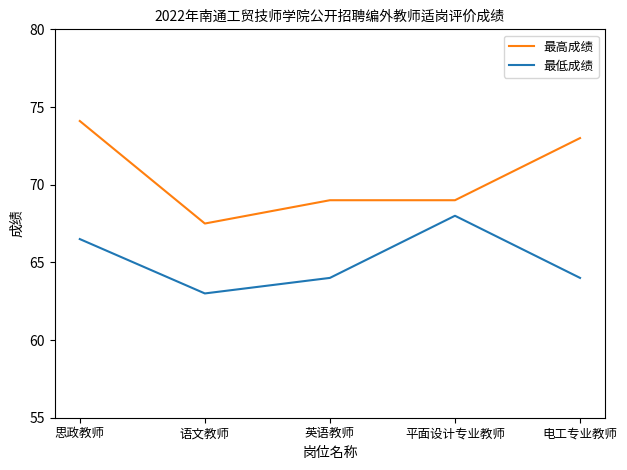

List the series in order of their overall mean, lowest first.

最低成绩, 最高成绩